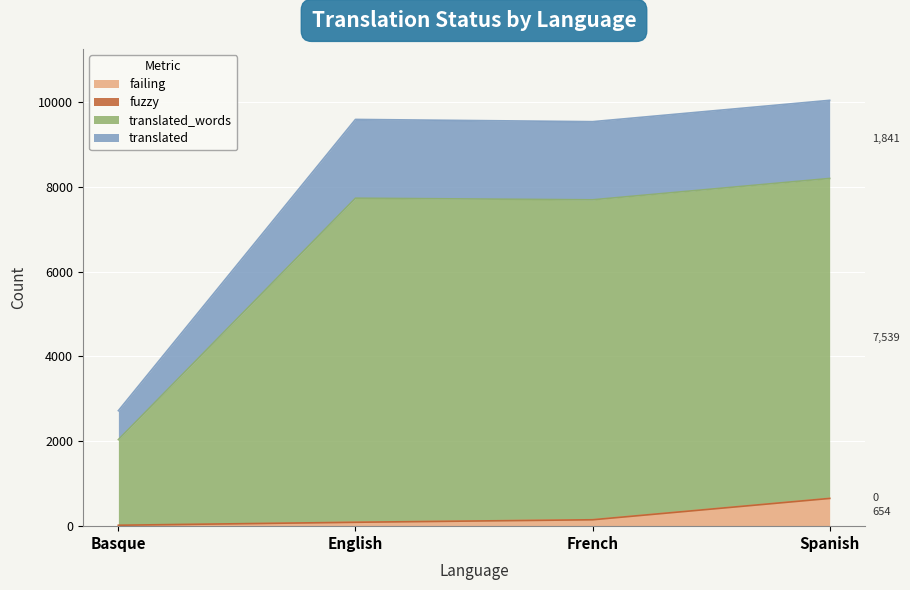

How many categories are shown in the chart?

4